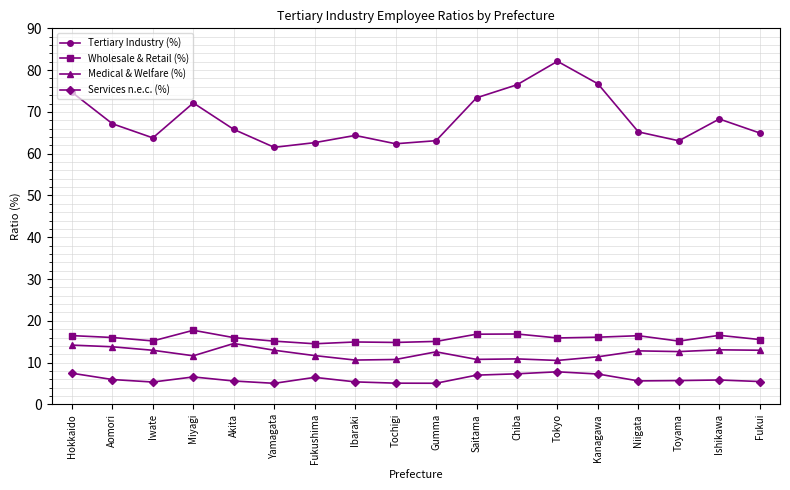

What is the smallest value displayed?

5.0